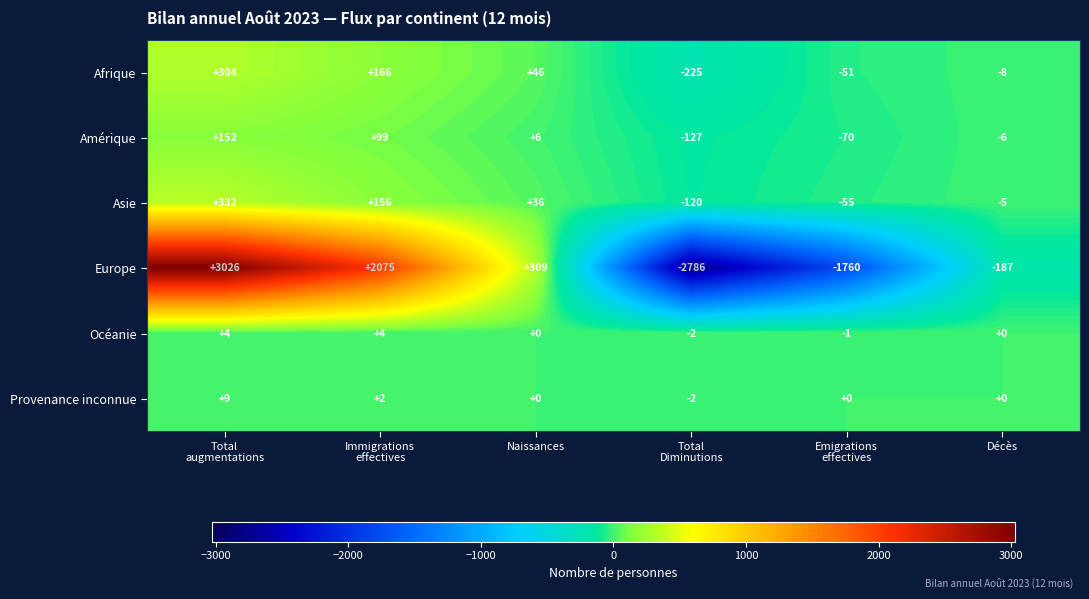

What is the smallest value displayed?

-2786